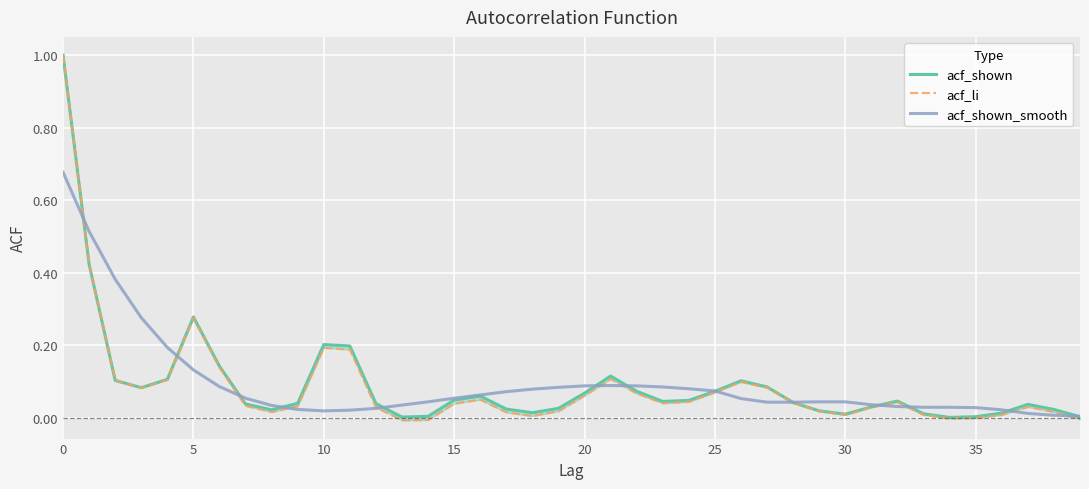

Is it true that acf_shown equals 0.3 at 10?

False